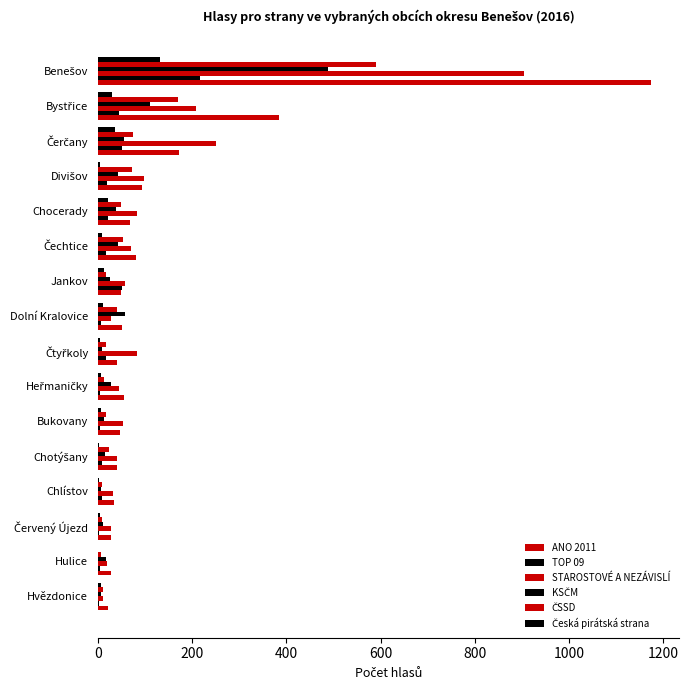

Count the number of categories in the chart.

16